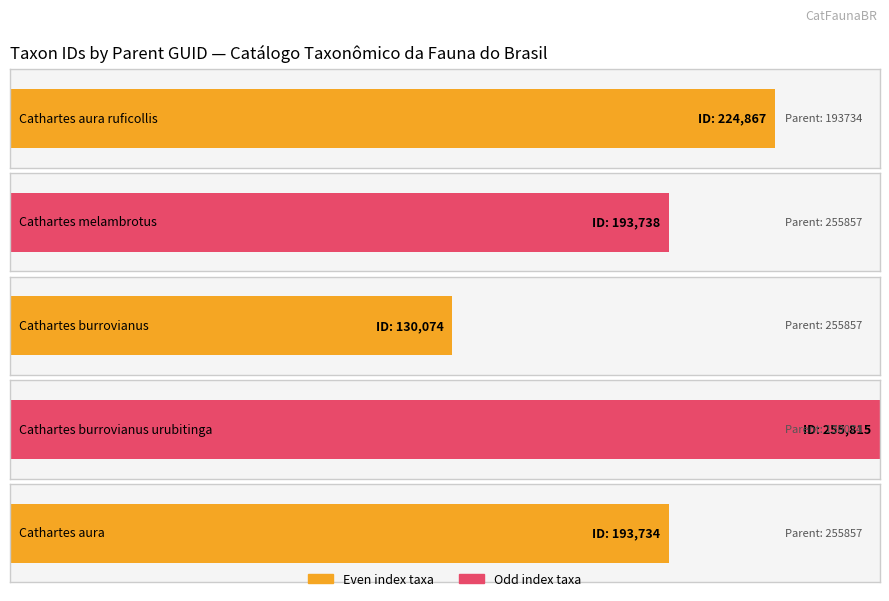

What is the sum of the values at 255857 and 255857?

449553